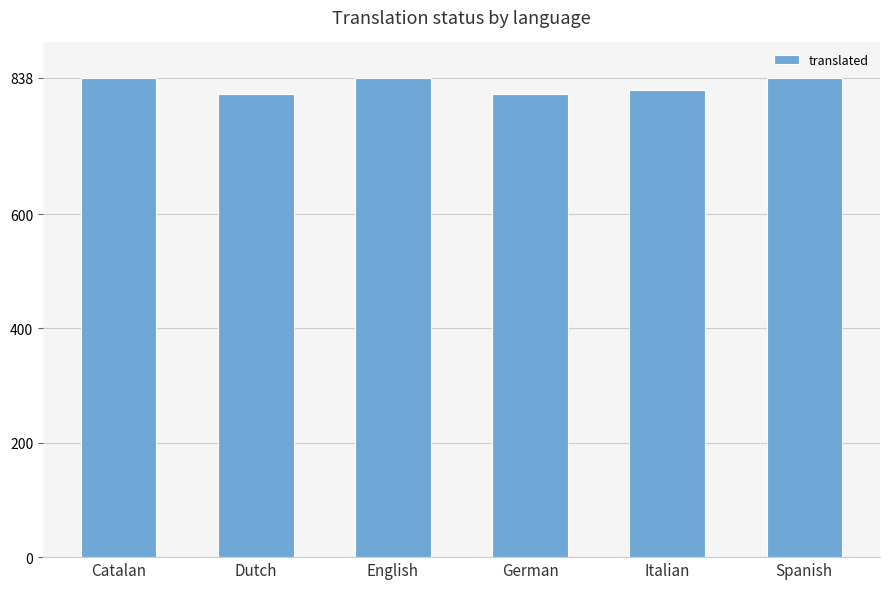

Are the bars horizontal?

No